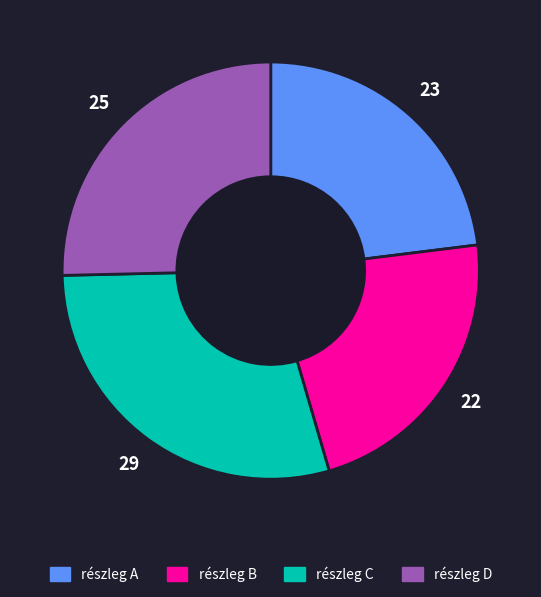

Which has a higher value, részleg D or részleg B?

részleg D